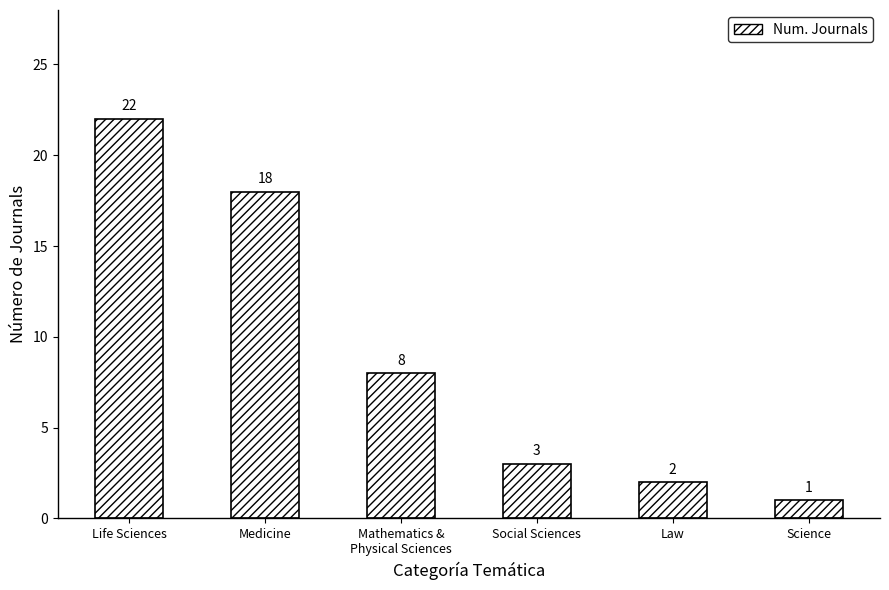

What is the average value?

9